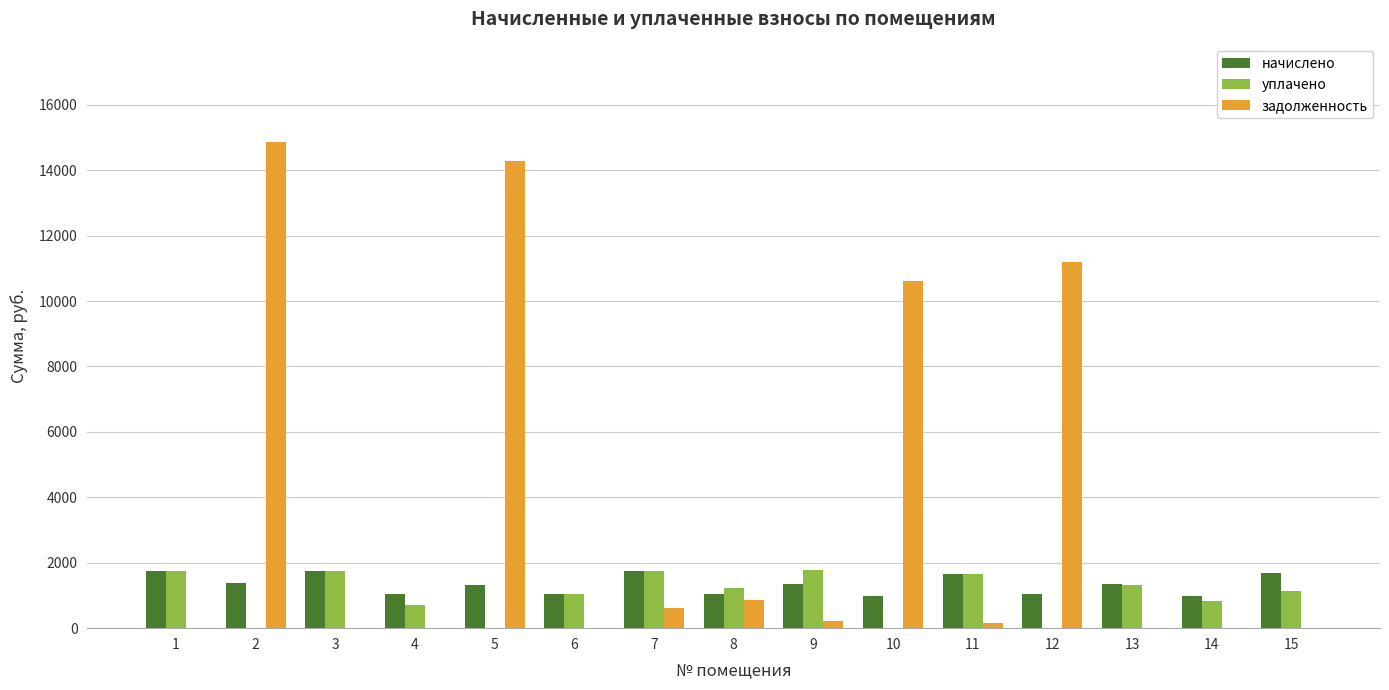

Which series has the largest range (max minus min)?

задолженность